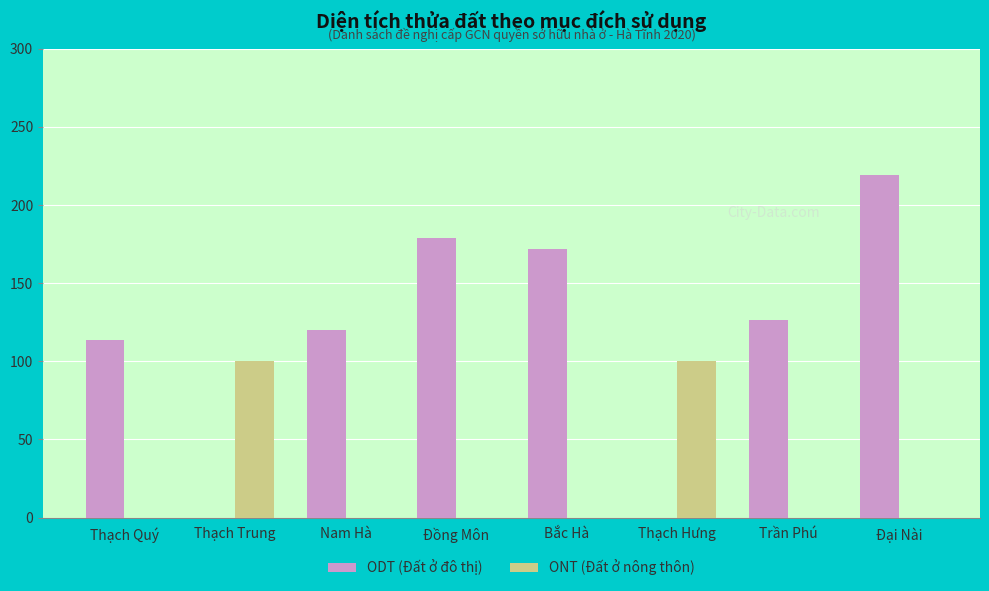

What value does the ONT (Đất ở nông thôn) series have at Thạch Trung?

100.0